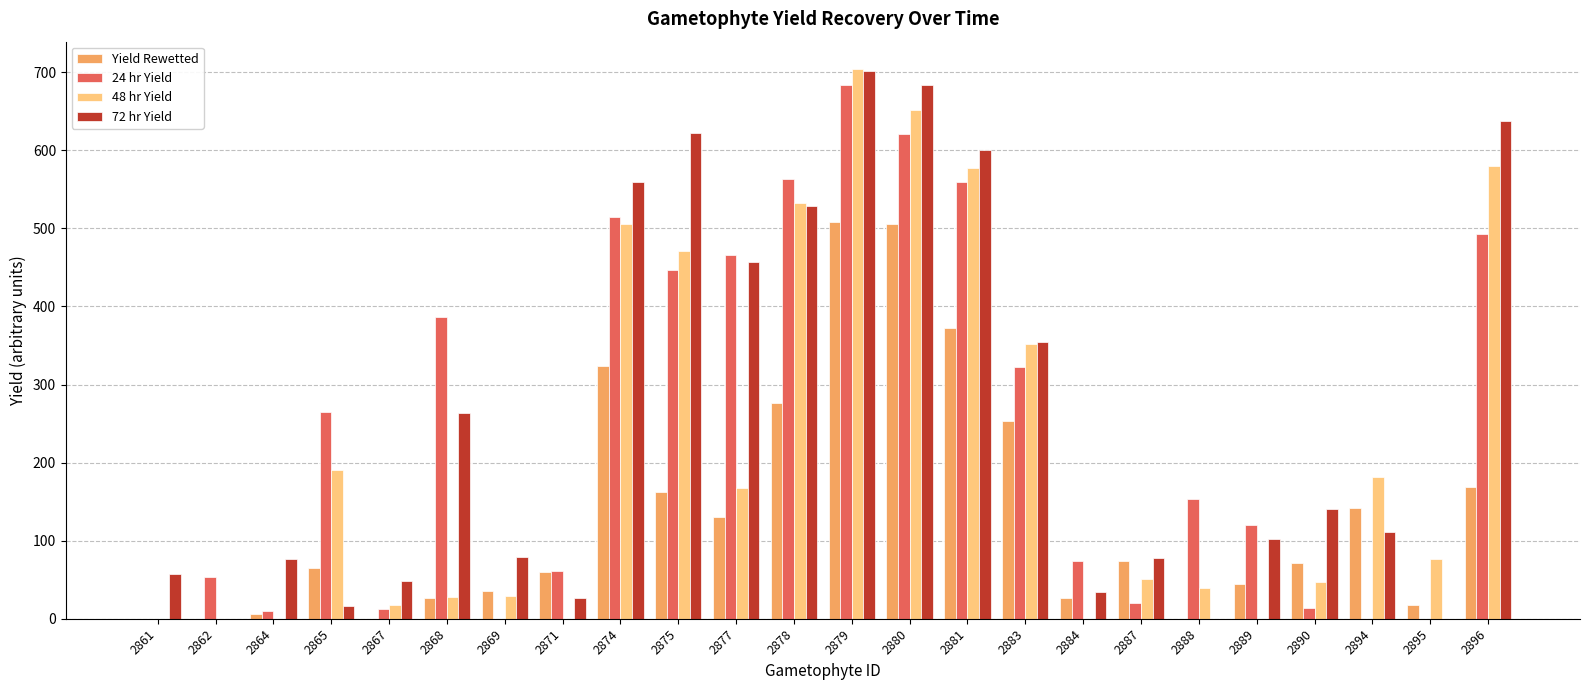

Is it true that Yield Rewetted equals 60 at 2871?

True